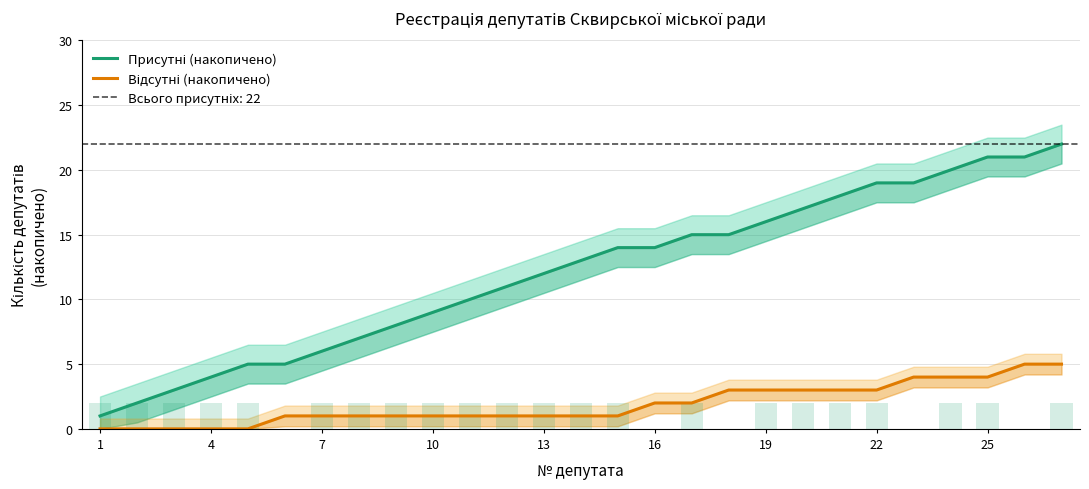

Are the bars horizontal?

No